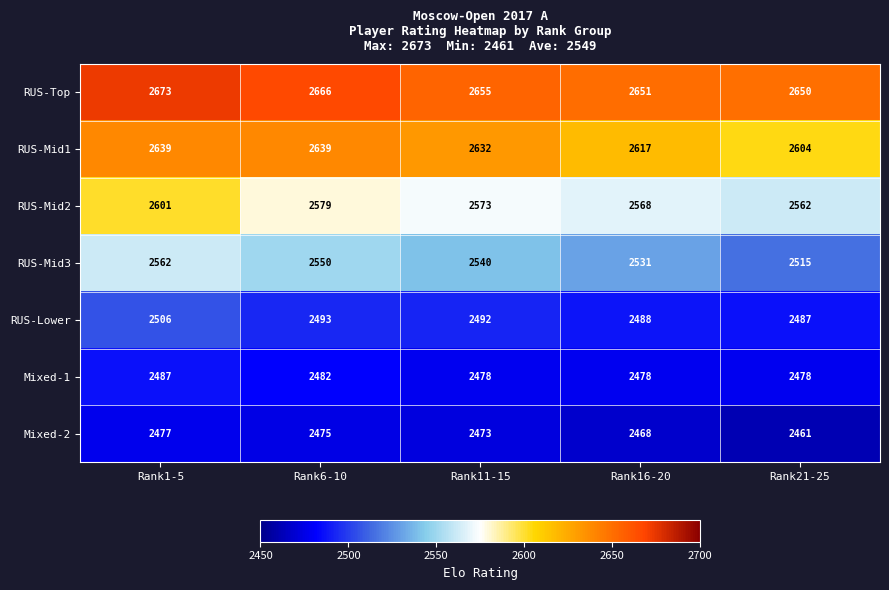

At which category is the sum across all series the highest?

Rank1-5